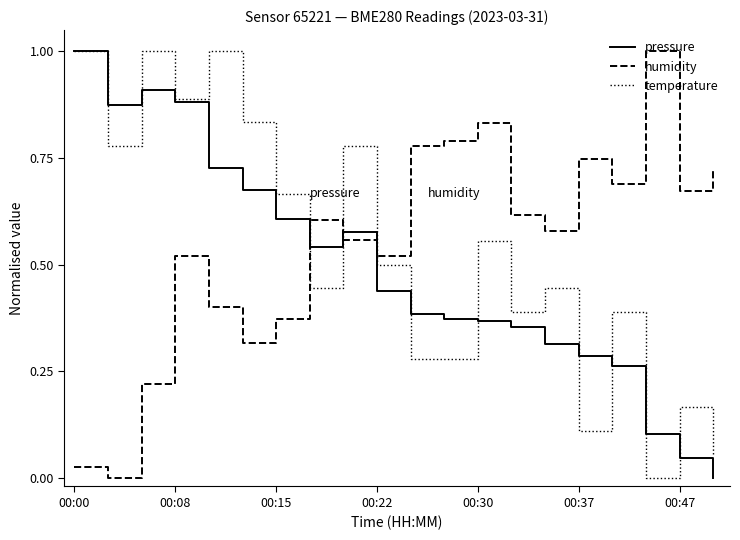

What is the difference between the maximum and minimum values in the pressure series?

1.0